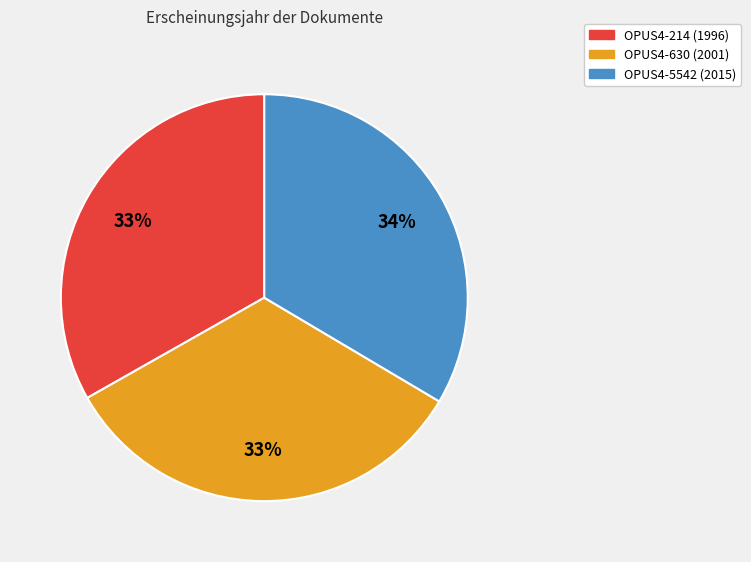

To the nearest percent, what is the combined percentage of OPUS4-5542 (2015) and OPUS4-214 (1996)?

67%